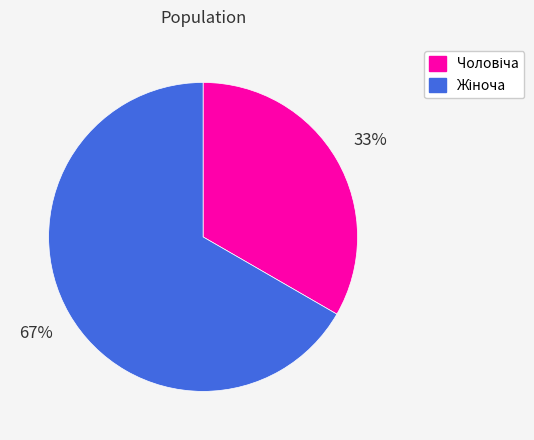

To the nearest percent, what is the average slice percentage?

50%